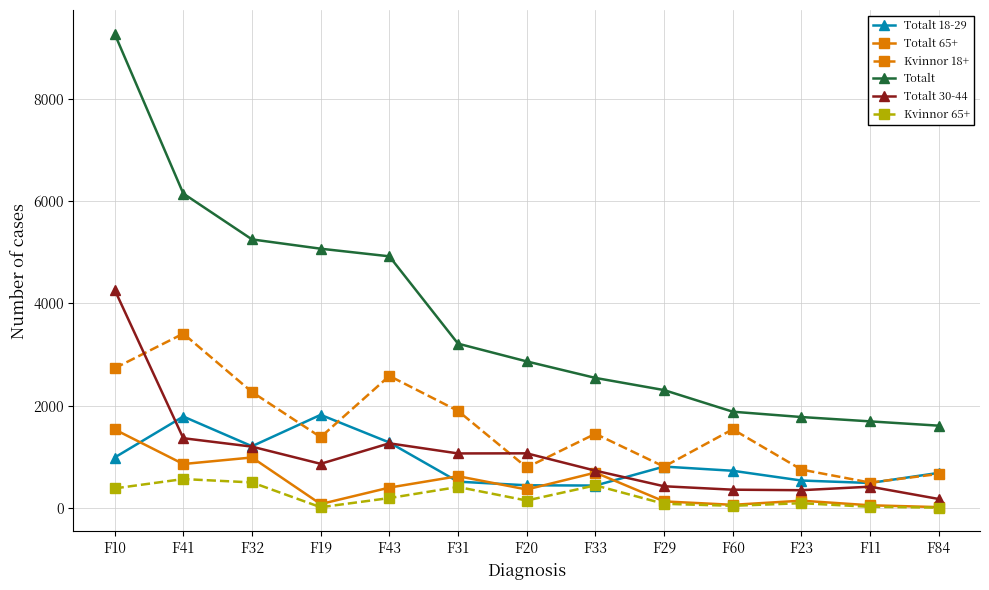

What is the spread (max minus min) of values at F20?

2721